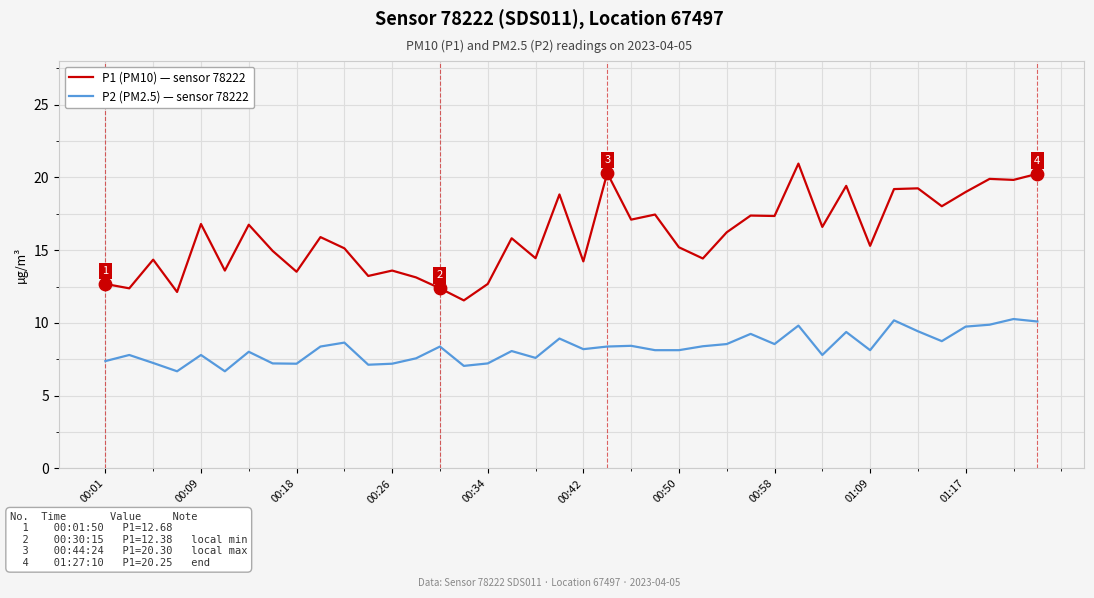

True or false: P1 (PM10) — sensor 78222 and P2 (PM2.5) — sensor 78222 cross at least once.

False